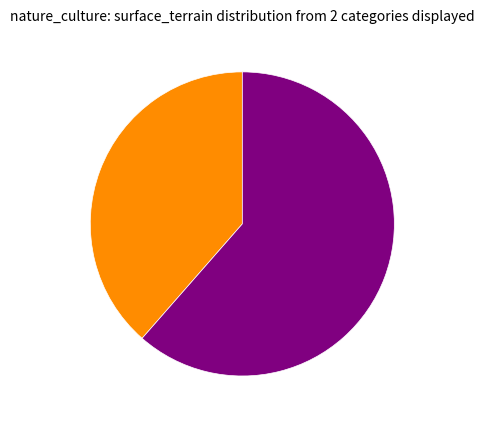

Is there any slice that represents more than half of the pie?

Yes